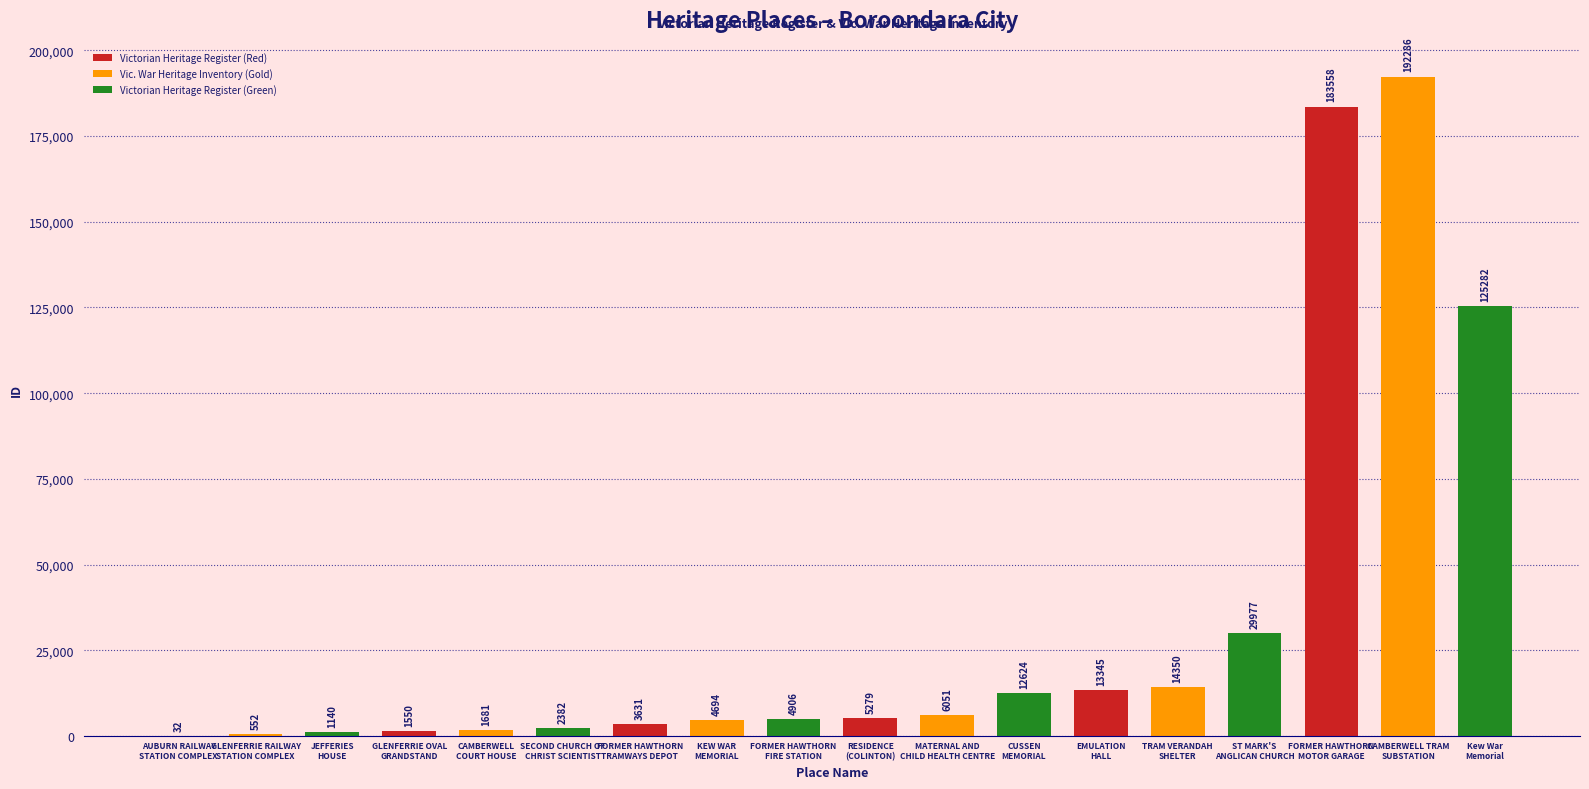

Reading left to right, list all the values displayed in this chart.

AUBURN RAILWAY
STATION COMPLEX=32	GLENFERRIE RAILWAY
STATION COMPLEX=552	JEFFERIES
HOUSE=1140	GLENFERRIE OVAL
GRANDSTAND=1550	CAMBERWELL
COURT HOUSE=1681	SECOND CHURCH OF
CHRIST SCIENTIST=2382	FORMER HAWTHORN
TRAMWAYS DEPOT=3631	KEW WAR
MEMORIAL=4694	FORMER HAWTHORN
FIRE STATION=4906	RESIDENCE
(COLINTON)=5279	MATERNAL AND
CHILD HEALTH CENTRE=6051	CUSSEN
MEMORIAL=12624	EMULATION
HALL=13345	TRAM VERANDAH
SHELTER=14350	ST MARK'S
ANGLICAN CHURCH=29977	FORMER HAWTHORN
MOTOR GARAGE=183558	CAMBERWELL TRAM
SUBSTATION=192286	Kew War
Memorial=125282